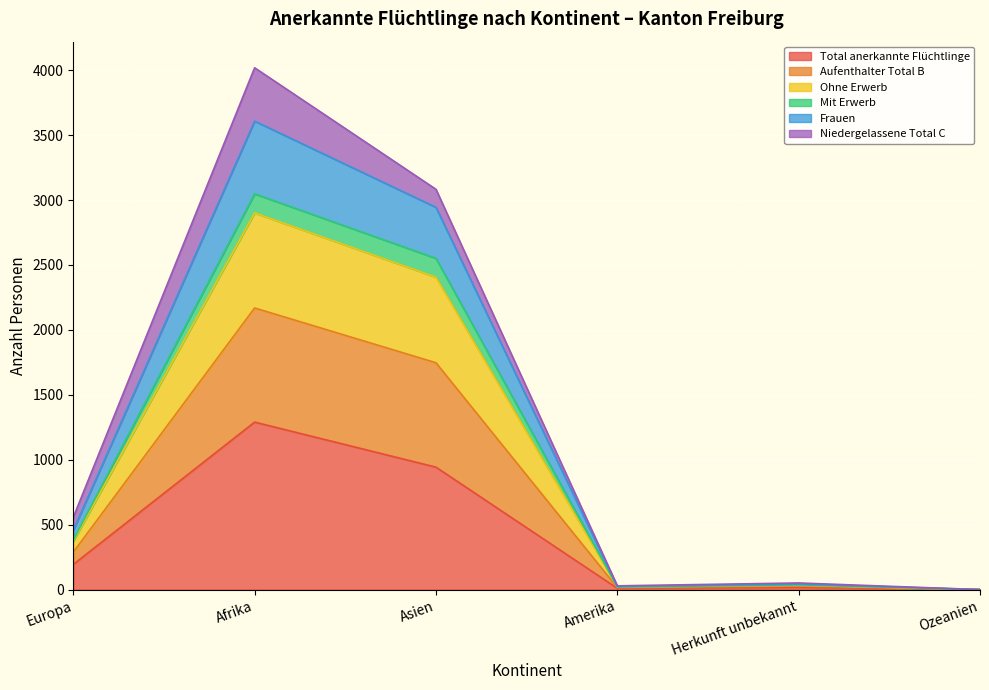

At which category does Frauen reach its first local peak?

Afrika